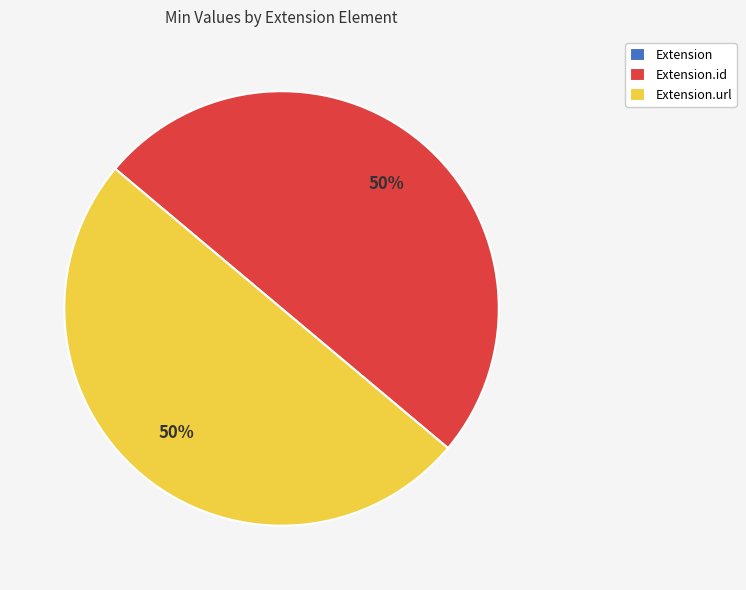

To the nearest percent, what is the average slice percentage?

33%